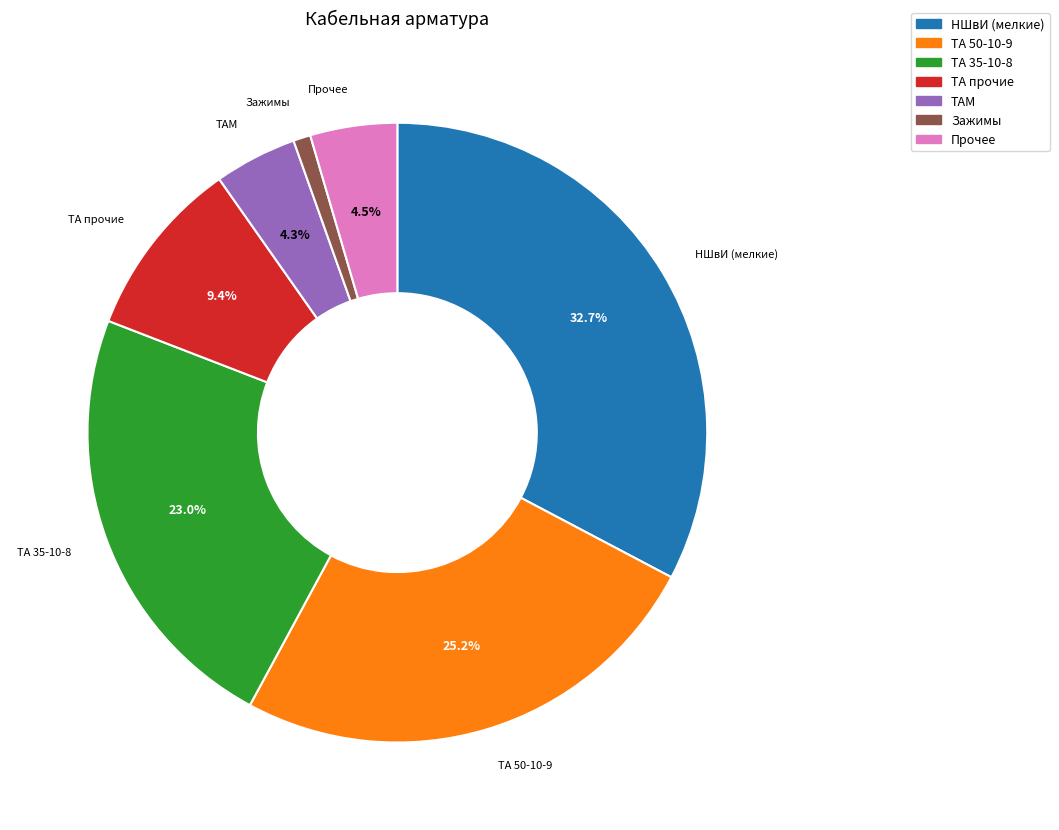

Is there a majority slice in this chart?

No